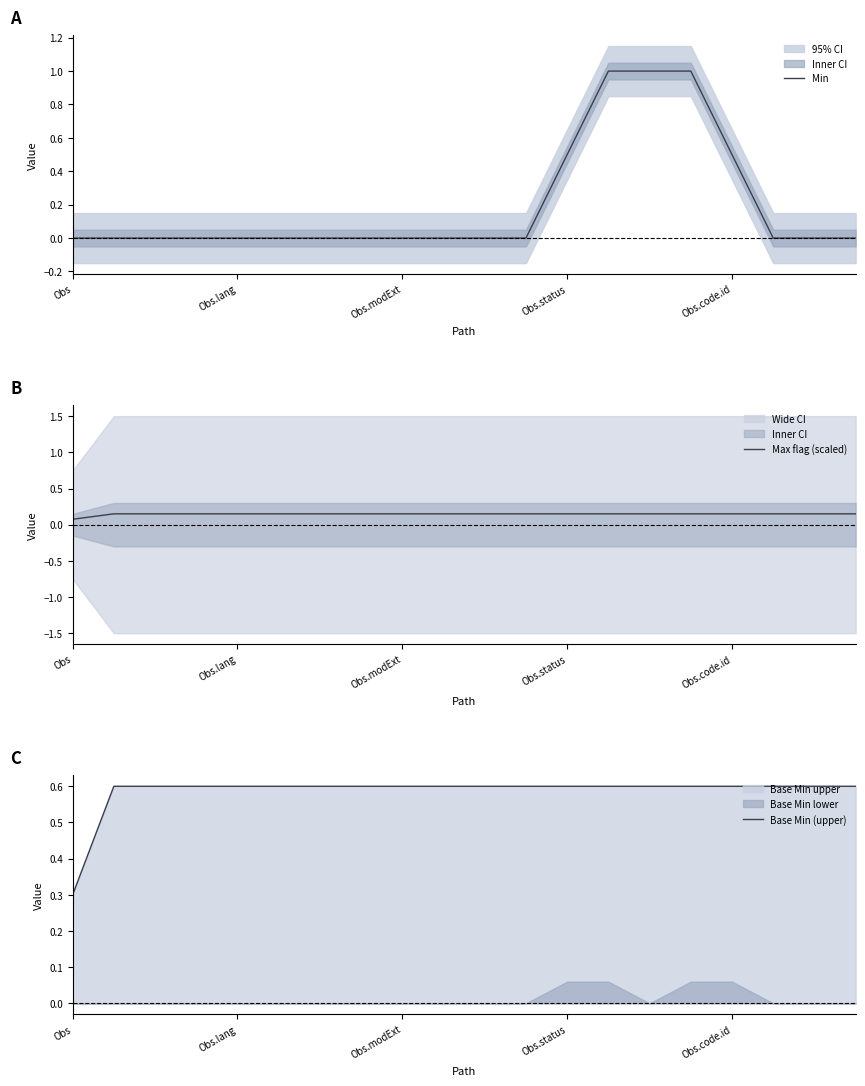

True or false: Min and Base Min (upper) intersect in this chart.

True